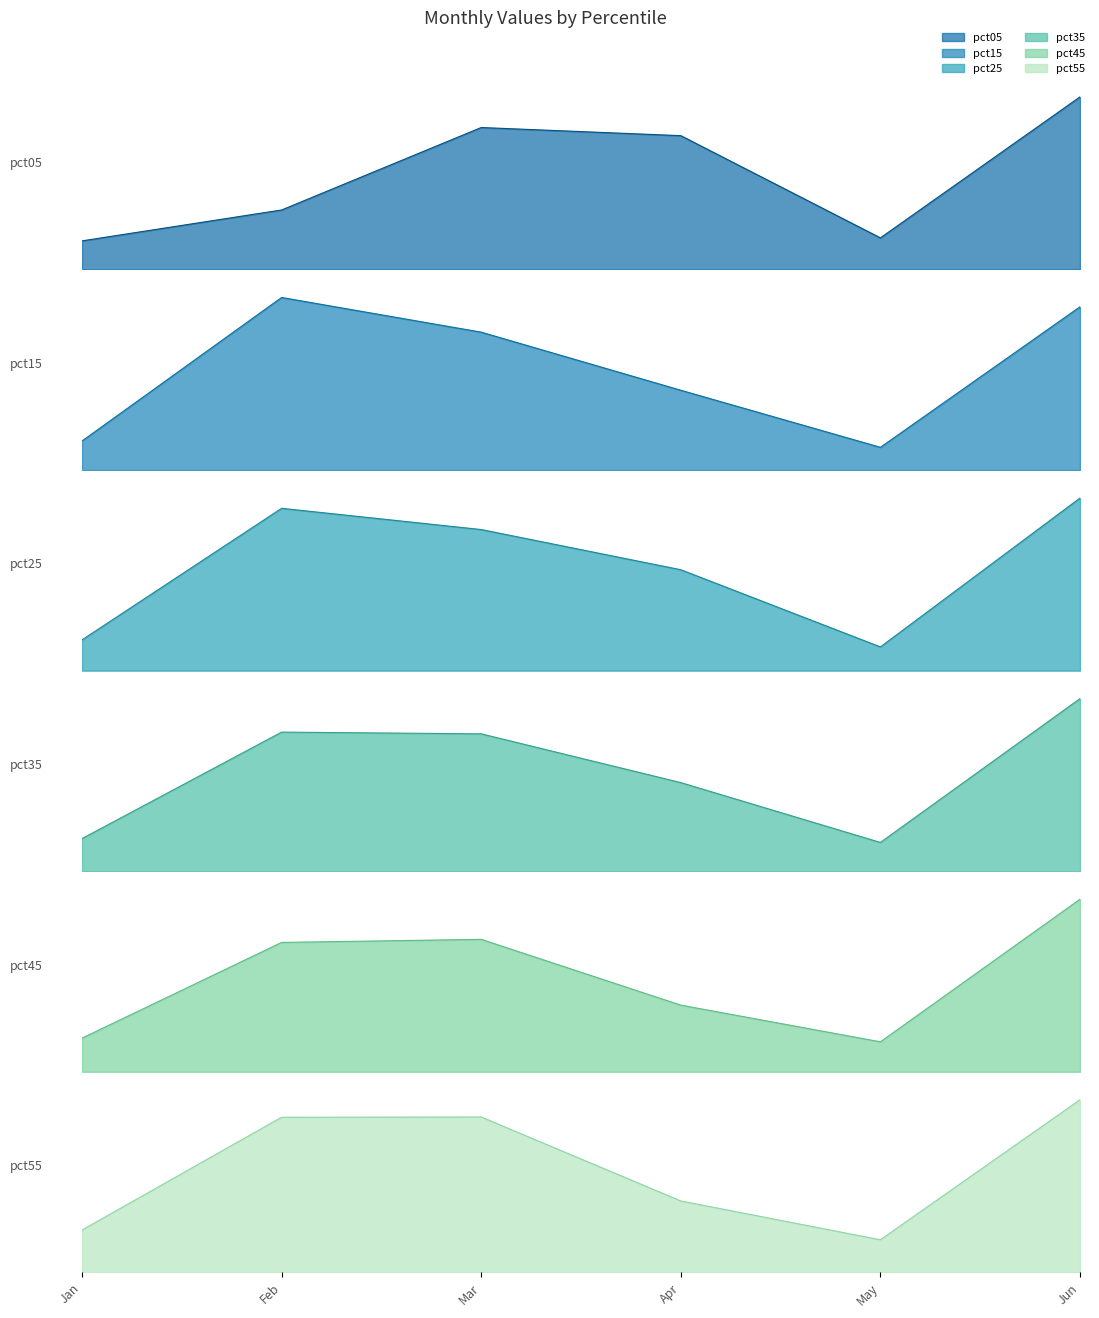

What is the minimum value for pct45?

0.2